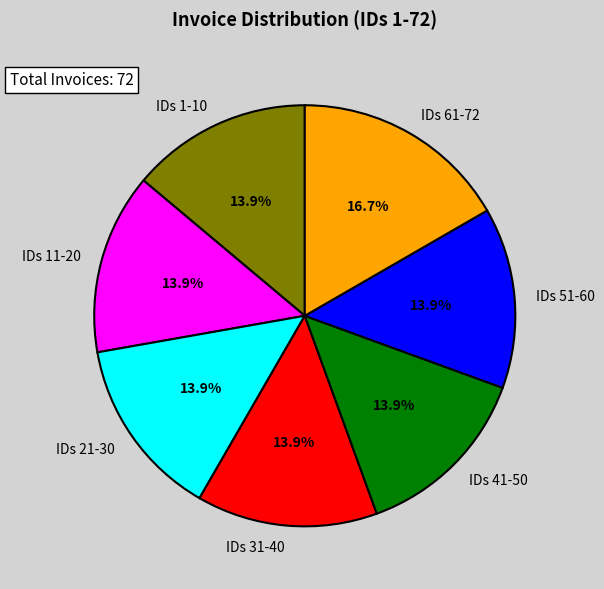

Does IDs 41-50 account for over 50% of the chart?

No